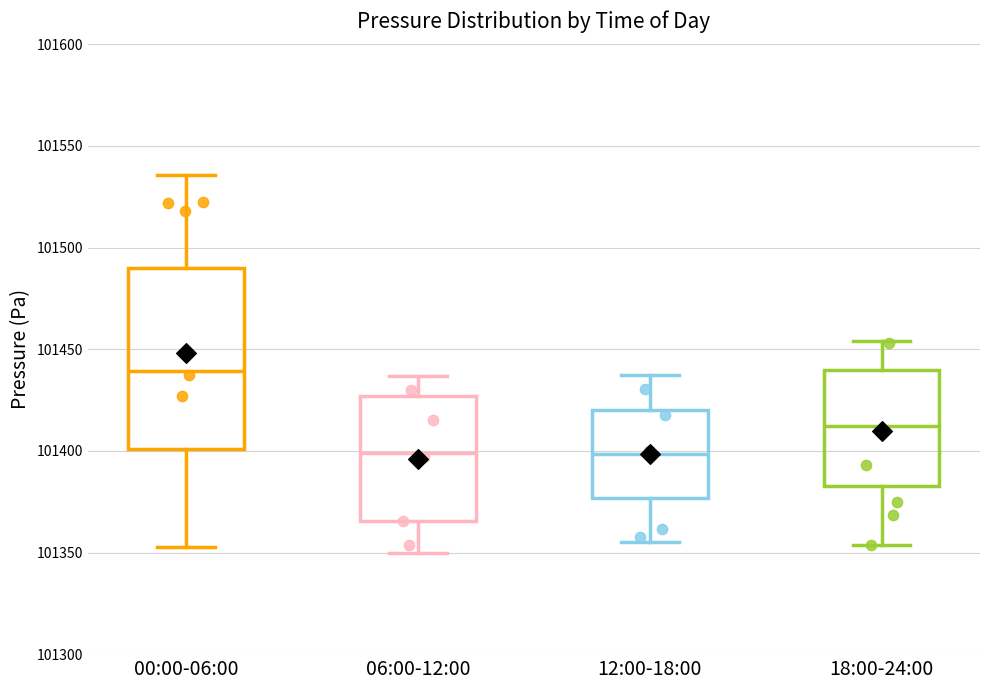

Which box's median line is the highest?

00:00-06:00